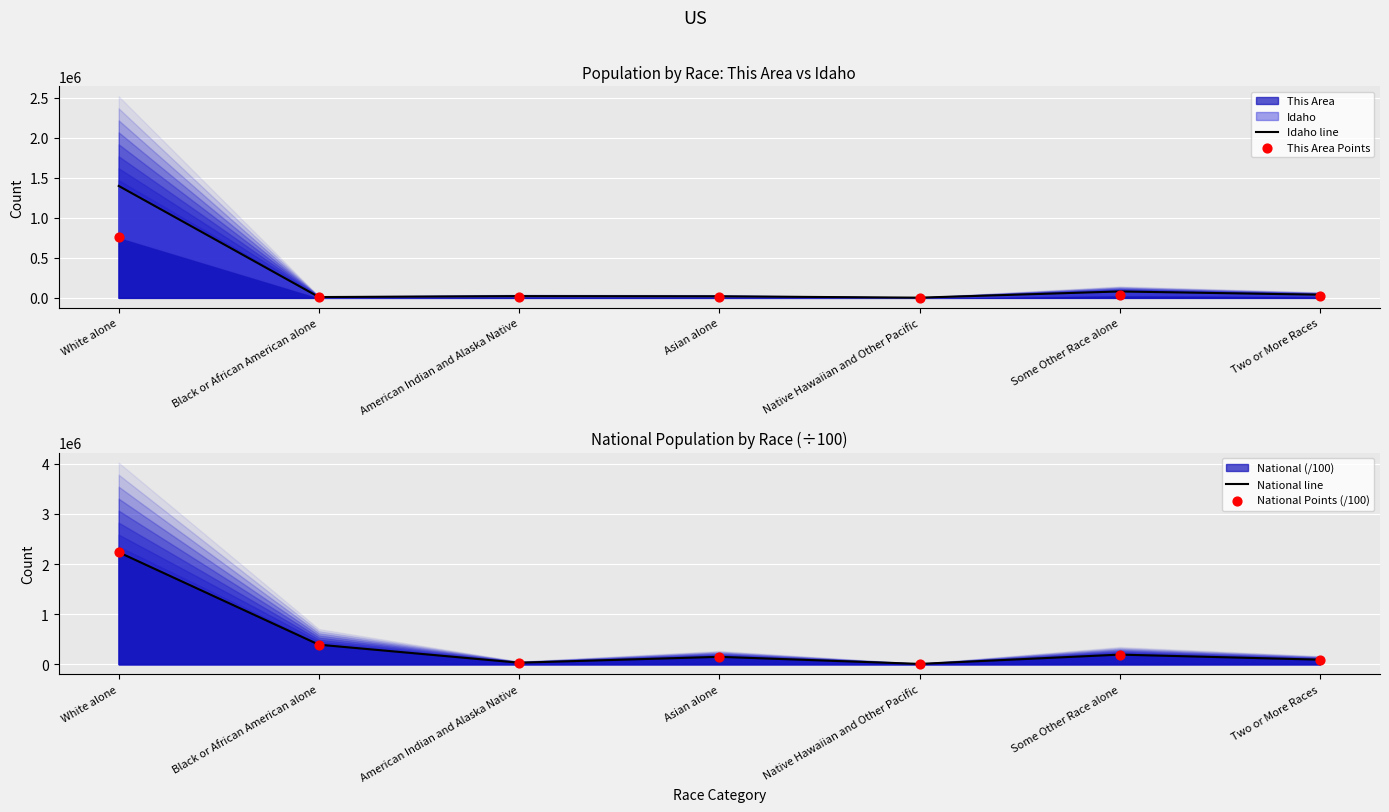

Which series has the largest Y range (max minus min)?

National line